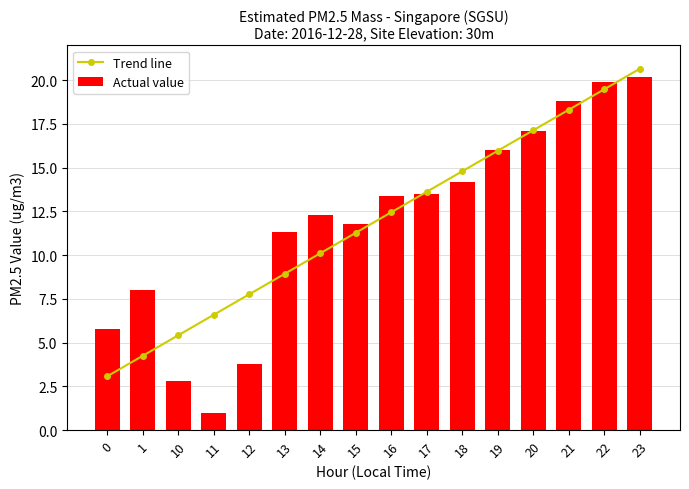

At which category is the sum across all series the highest?

23